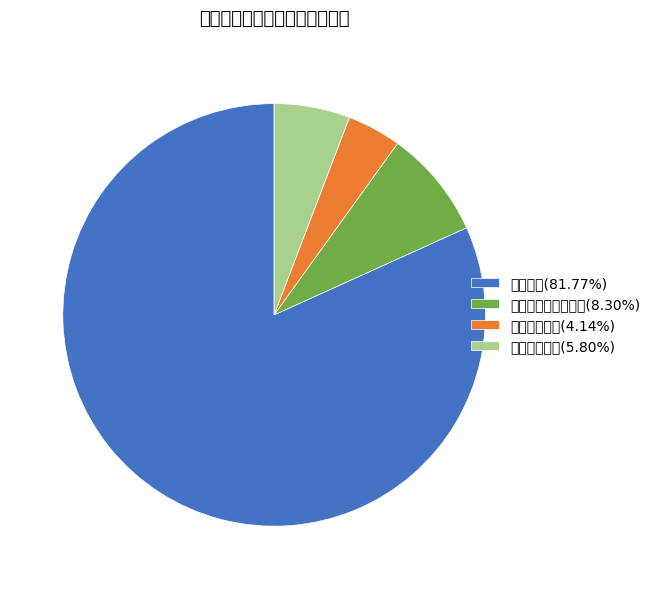

What percentage do 住房保障支出 and 卫生健康支出 together represent?

9.9%